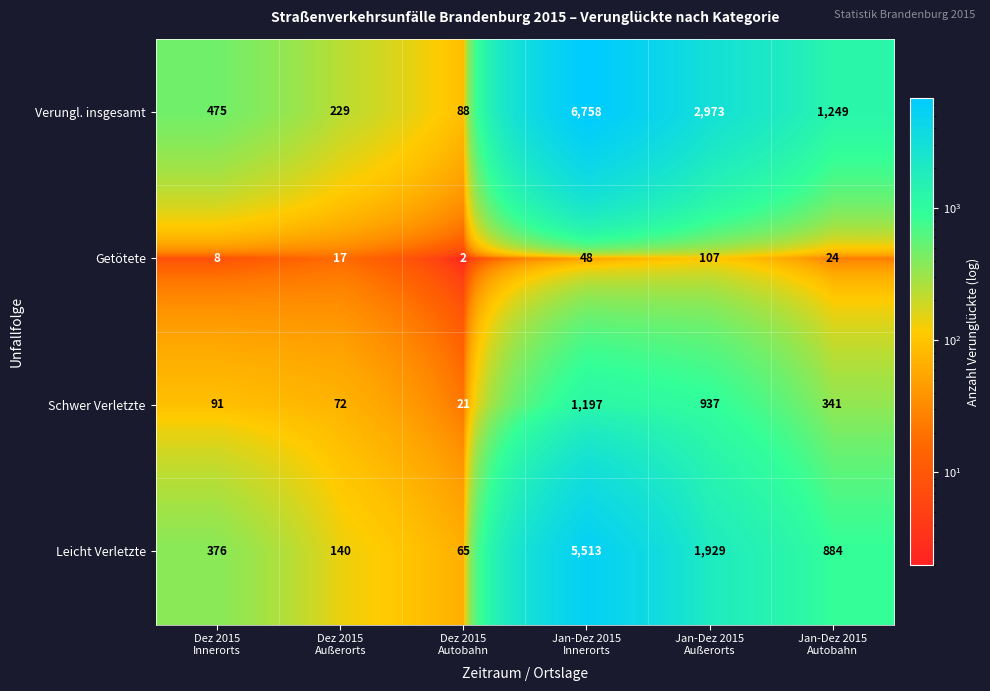

List the series in order of their peak value, lowest first.

Getötete, Schwer Verletzte, Leicht Verletzte, Verungl. insgesamt